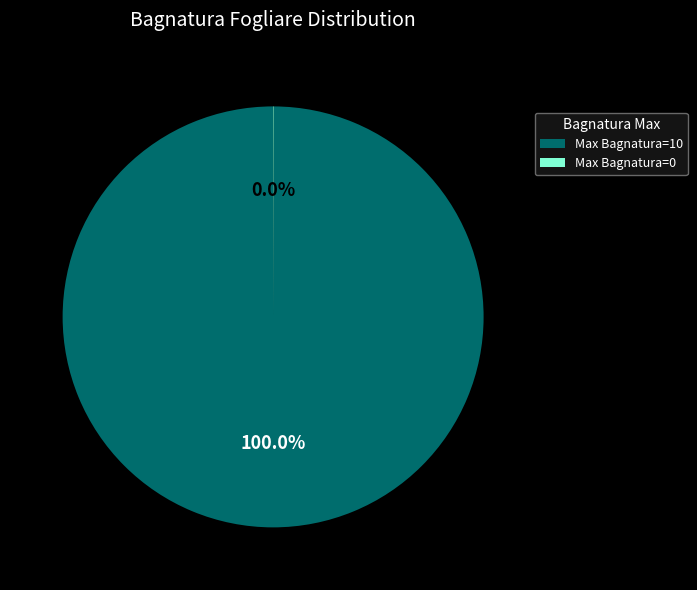

To the nearest percent, what is the average slice percentage?

50%